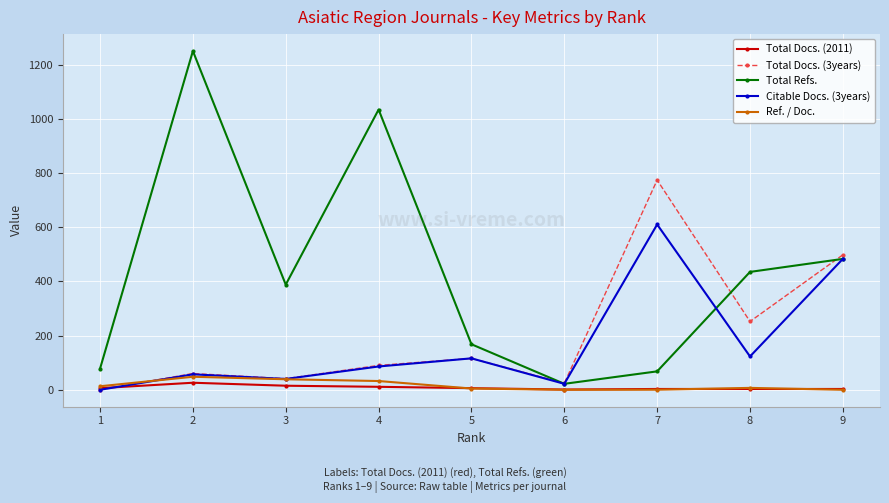

Which series has the largest range (max minus min)?

Total Refs.